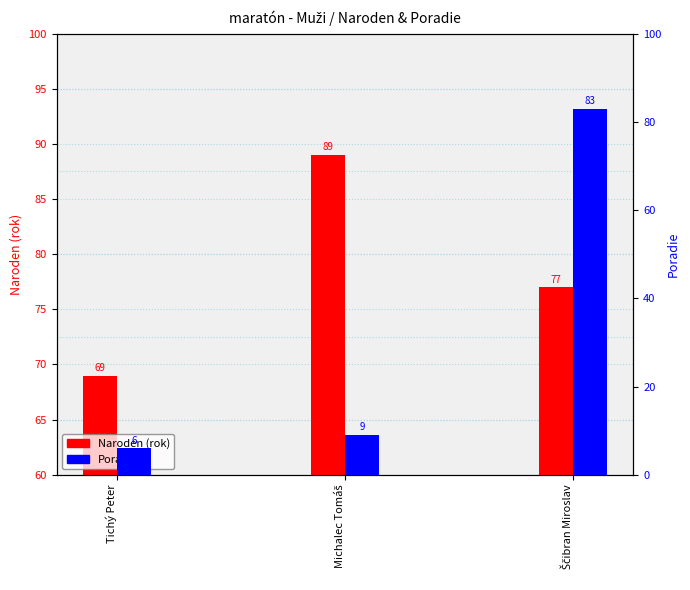

What is the value of the Poradie bar at the 3rd from the left?

83